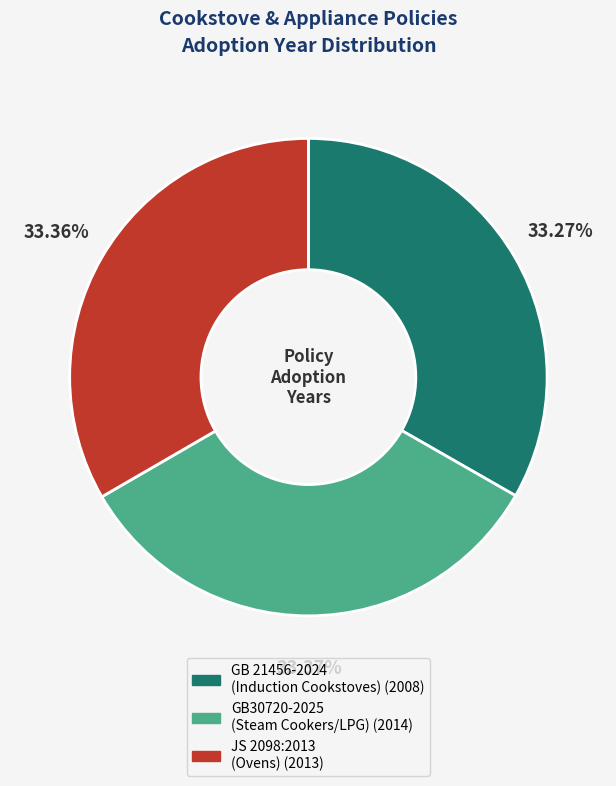

Does any single category account for the majority?

No